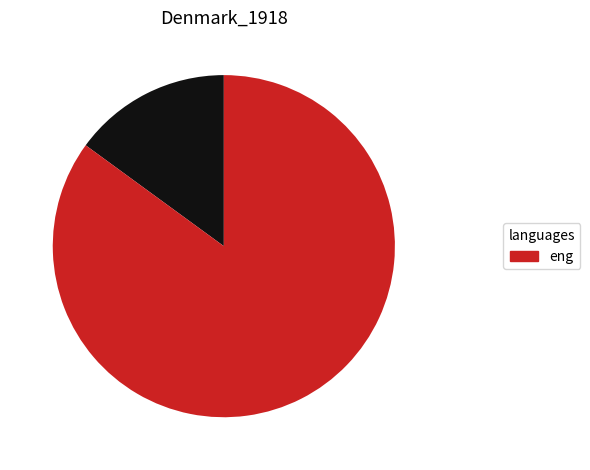

Count the number of slices in the pie.

2